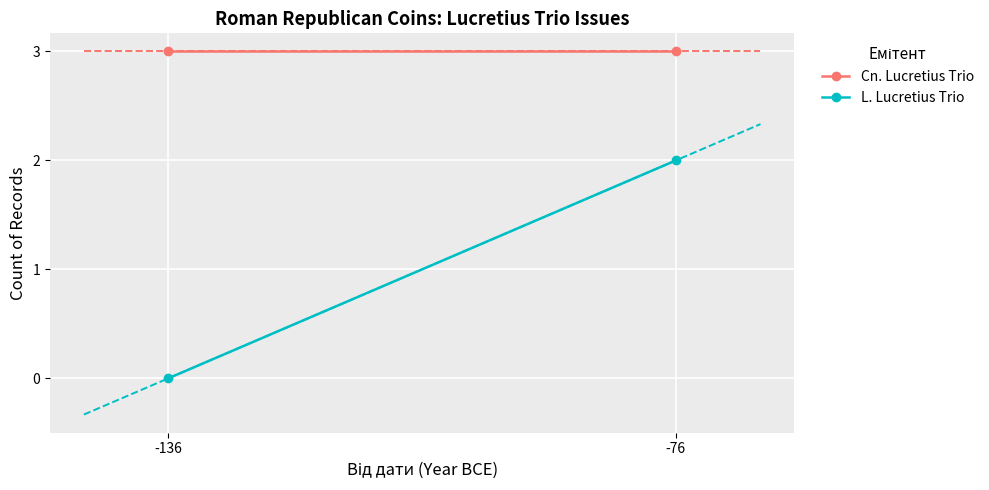

What is the sum of all Cn. Lucretius Trio values?

6